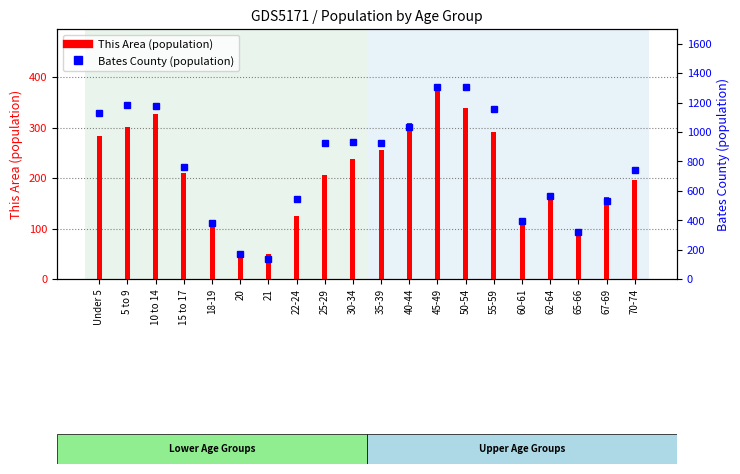

What is the label of the 18th bar from the left?

65-66